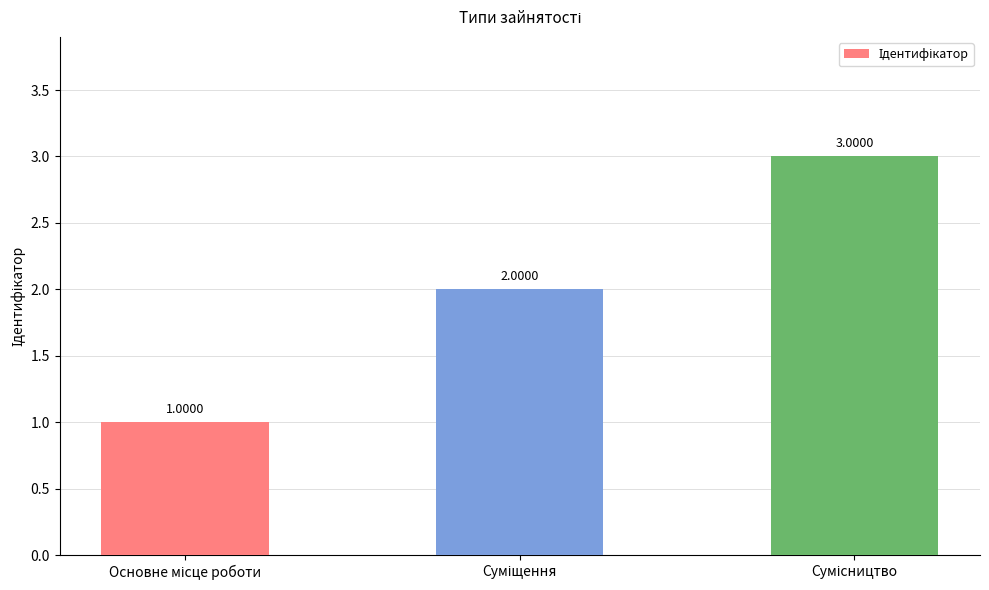

What is the difference between the maximum and second lowest values?

1